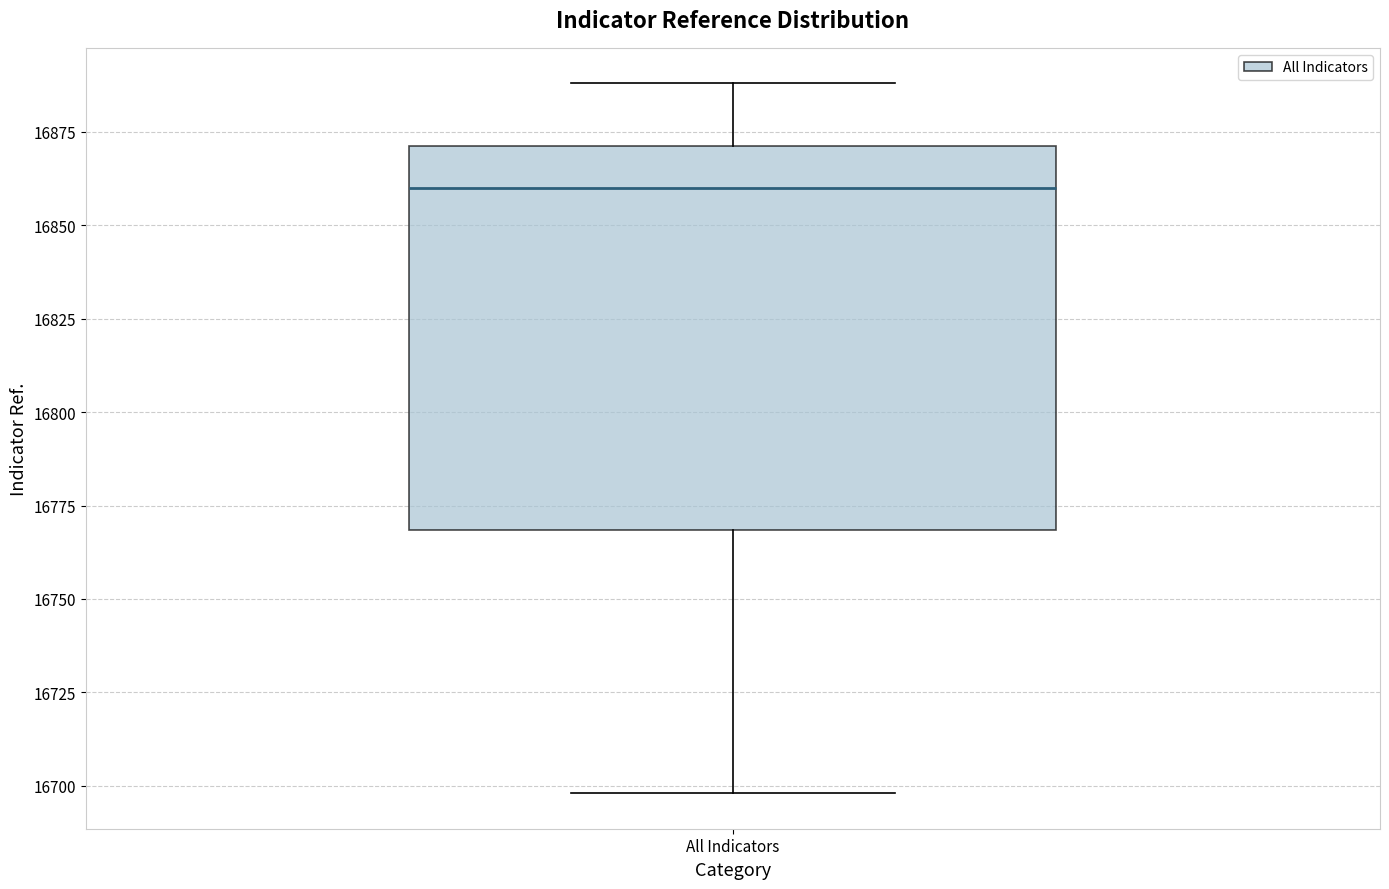

Read this box plot against the y-axis: the position of the median line, the range covered by the box, and the ends of both whiskers. The values are not printed on the chart, so give them approximately, as read against the axis.

median 16860, box 16770 to 16870, whiskers 16700 to 16890